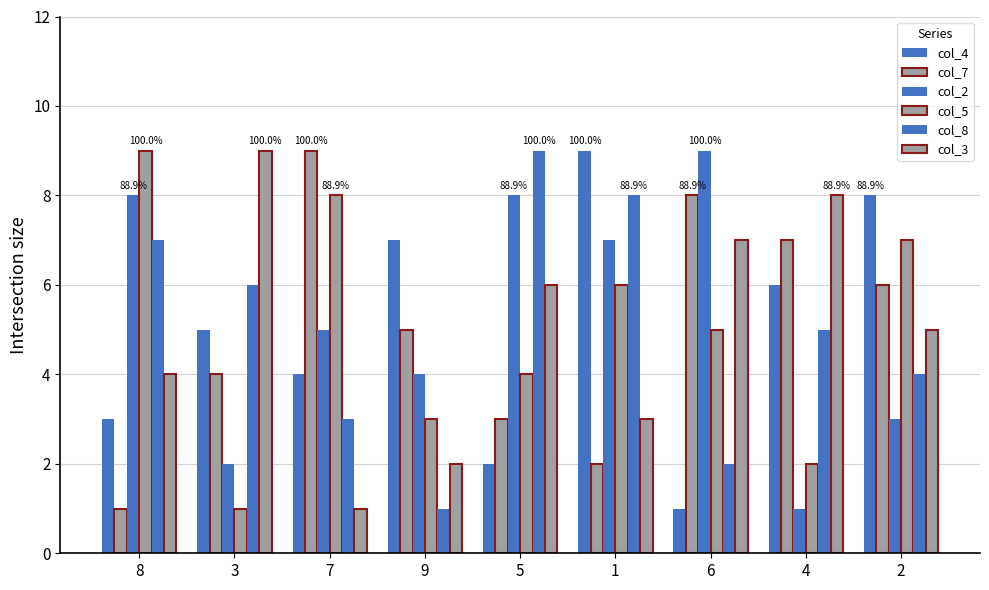

Does the chart contain stacked bars?

No